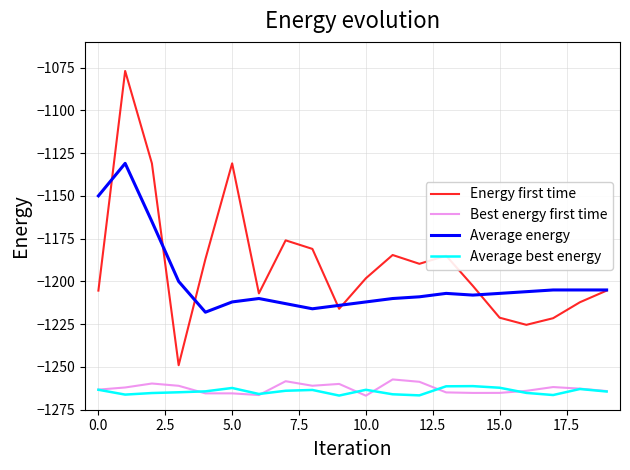

Which series has the widest spread of values?

Energy first time